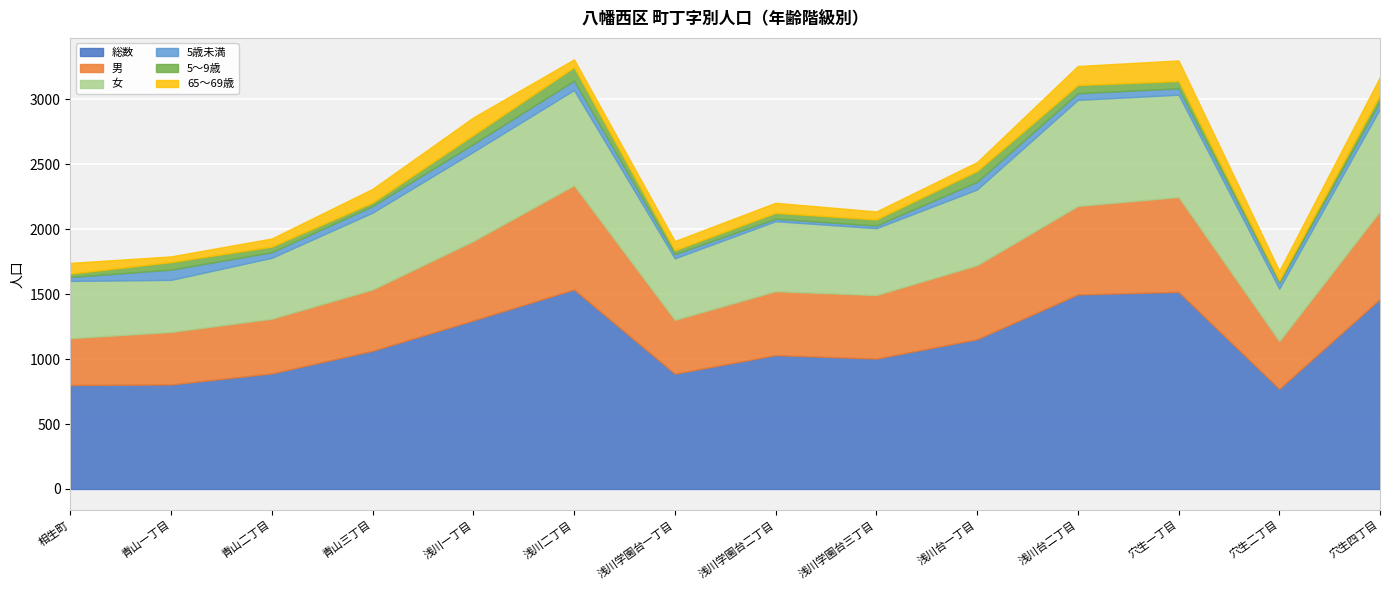

True or false: 5歳未満 has more than 0 points higher than both neighbors.

True